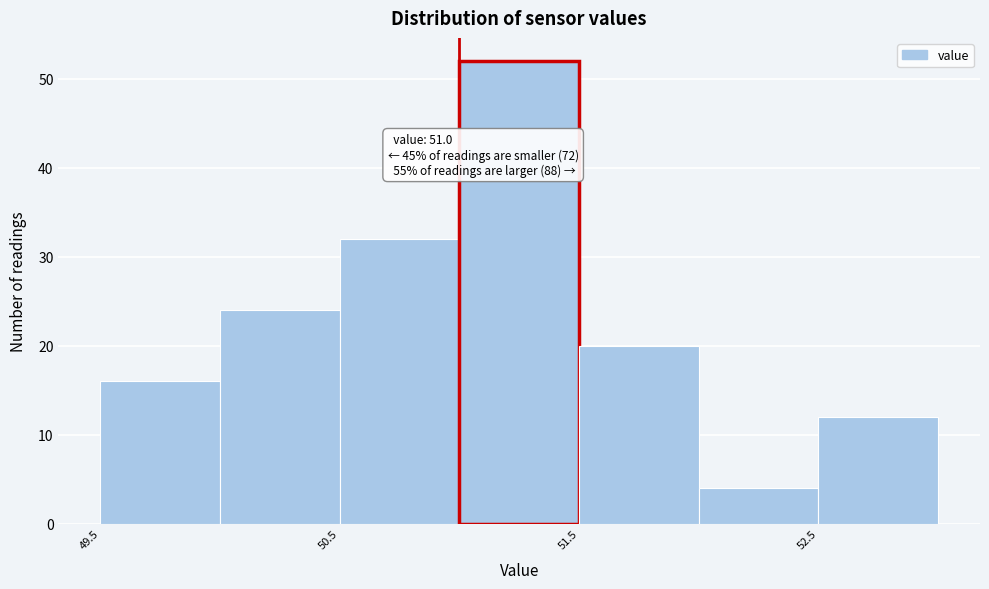

Over which range of the x-axis is the bar tallest?

51.0 to 51.5